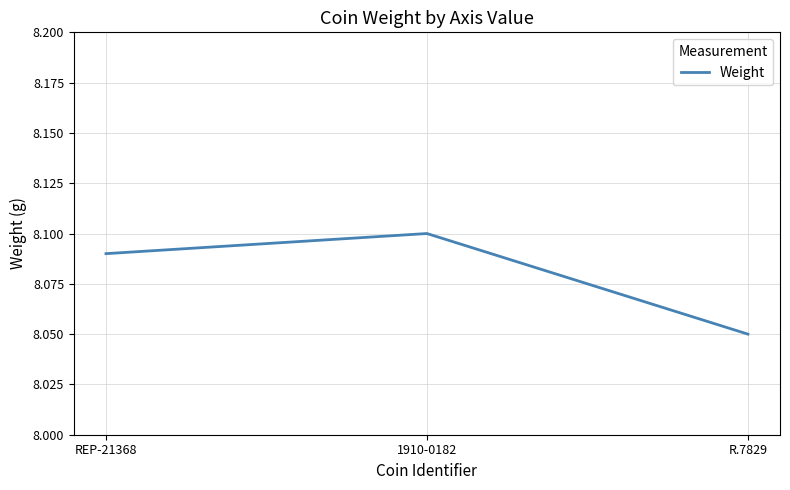

The value at R.7829 is 12.2. True or false?

False